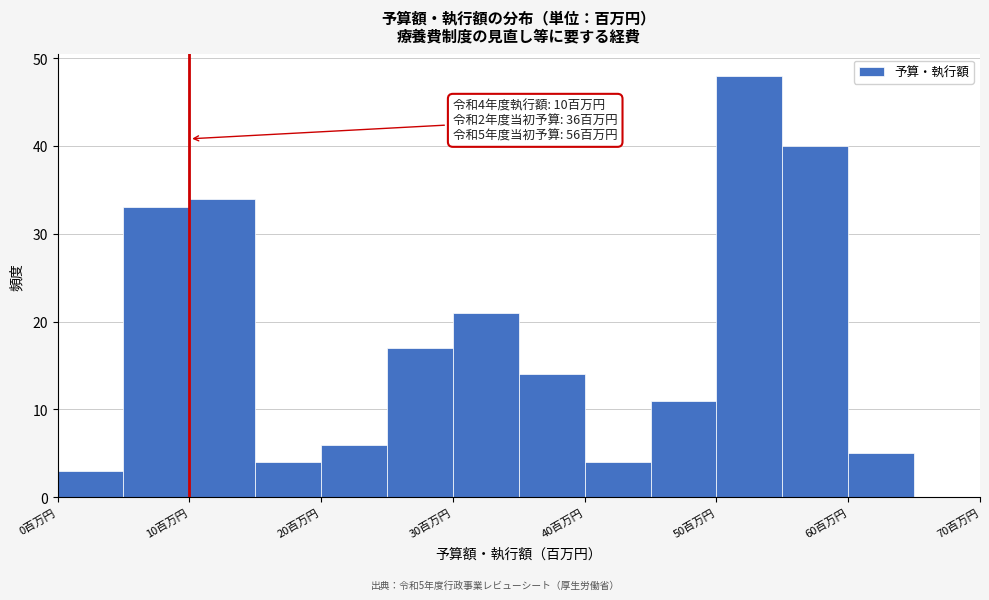

Which range on the x-axis has the tallest bar?

50 to 55